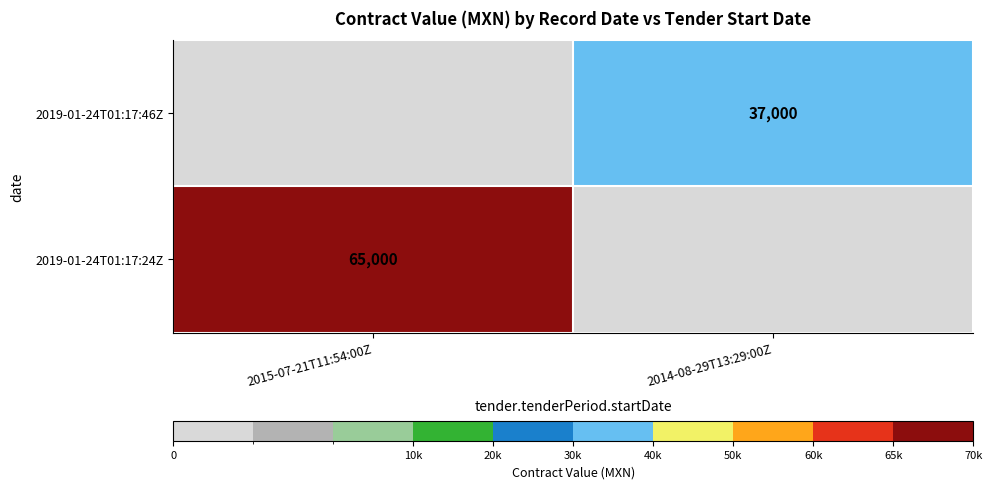

At which category is the sum across all series the highest?

2015-07-21T11:54:00Z